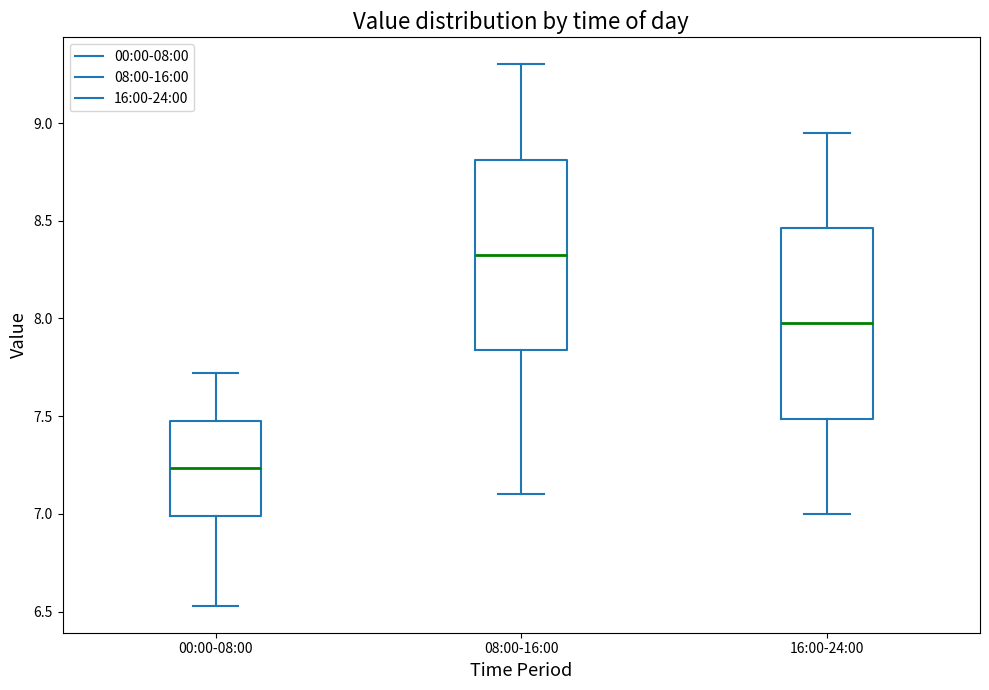

Reading left to right, read every box against the y-axis: the position of its median line, the range the box covers, and the ends of its whiskers. The values are not printed on the chart, so give them approximately, as read against the axis.

00:00-08:00: median 7.25, box 7.00 to 7.50, whiskers 6.55 to 7.70
08:00-16:00: median 8.35, box 7.85 to 8.80, whiskers 7.10 to 9.30
16:00-24:00: median 8.00, box 7.50 to 8.45, whiskers 7.00 to 8.95